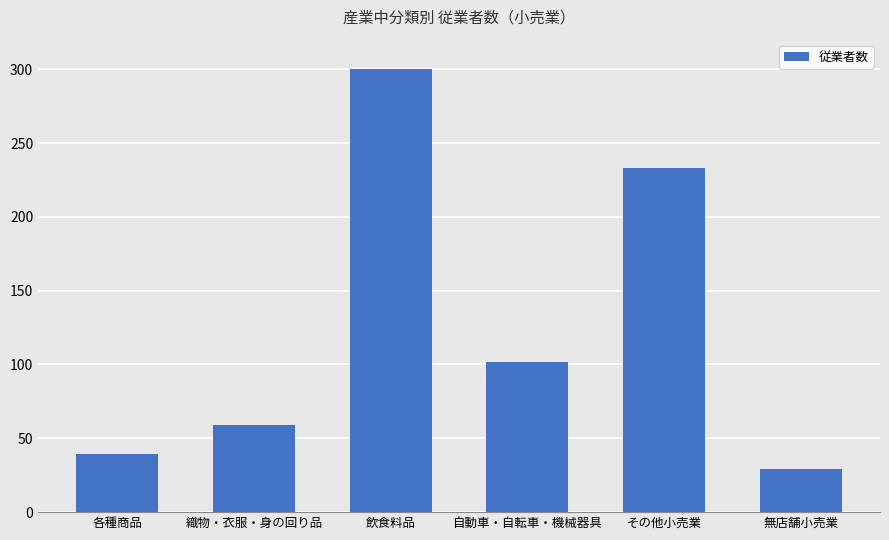

True or false: the data shows 511.0 at 飲食料品.

False